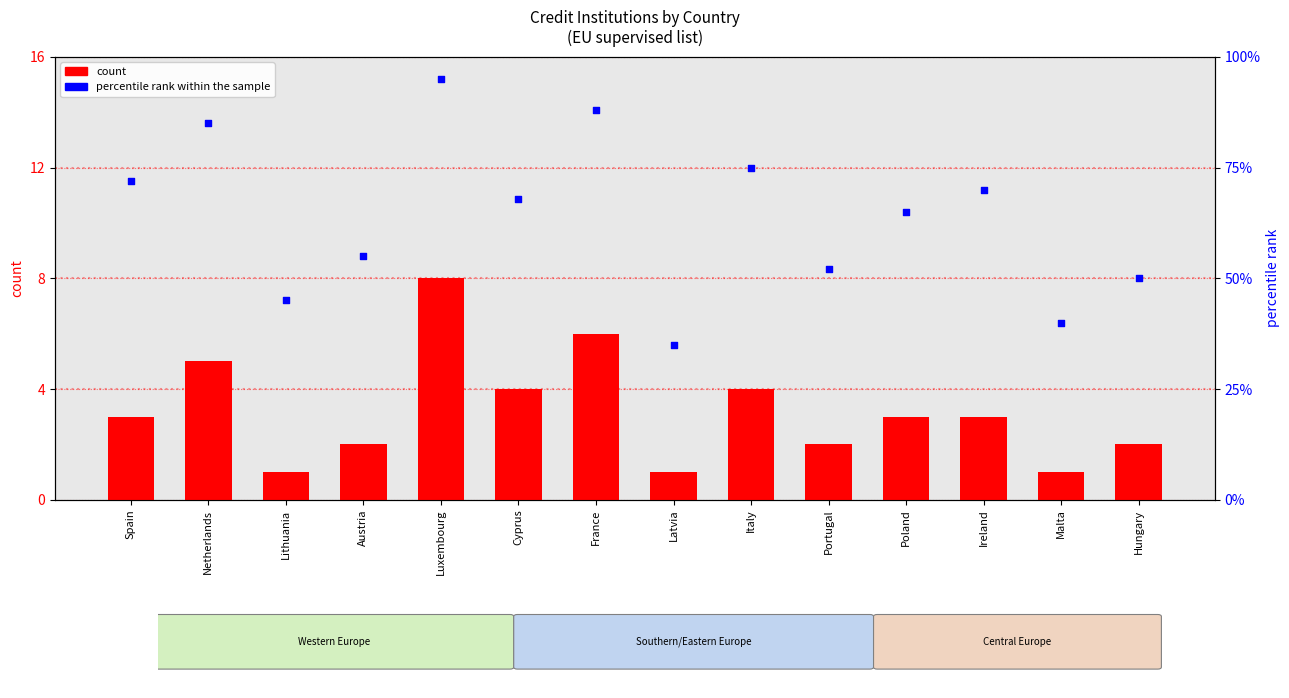

What are all the series names shown in the legend?

count, percentile rank within the sample